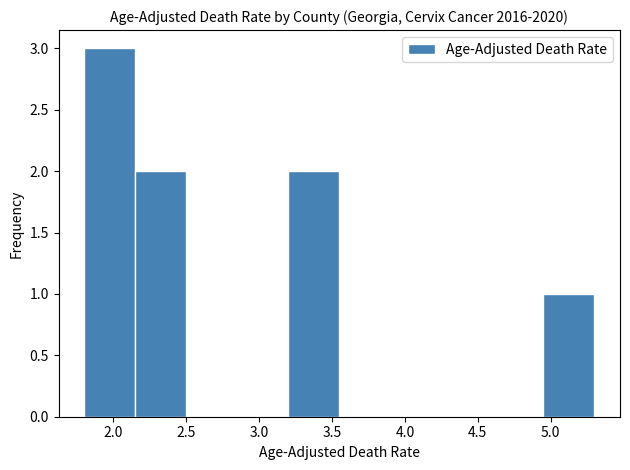

Over which range of the x-axis is the bar tallest?

1.80 to 2.15